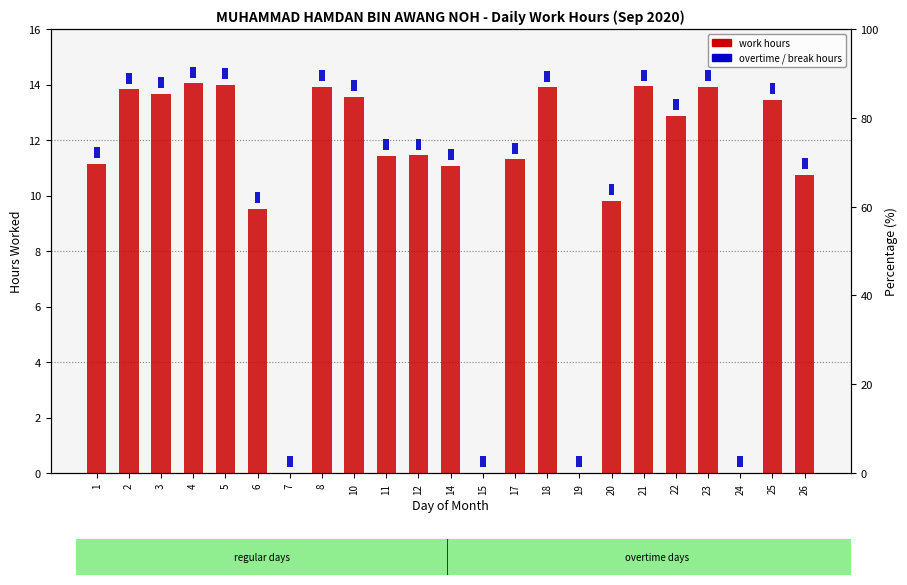

How many series are shown in this chart?

2